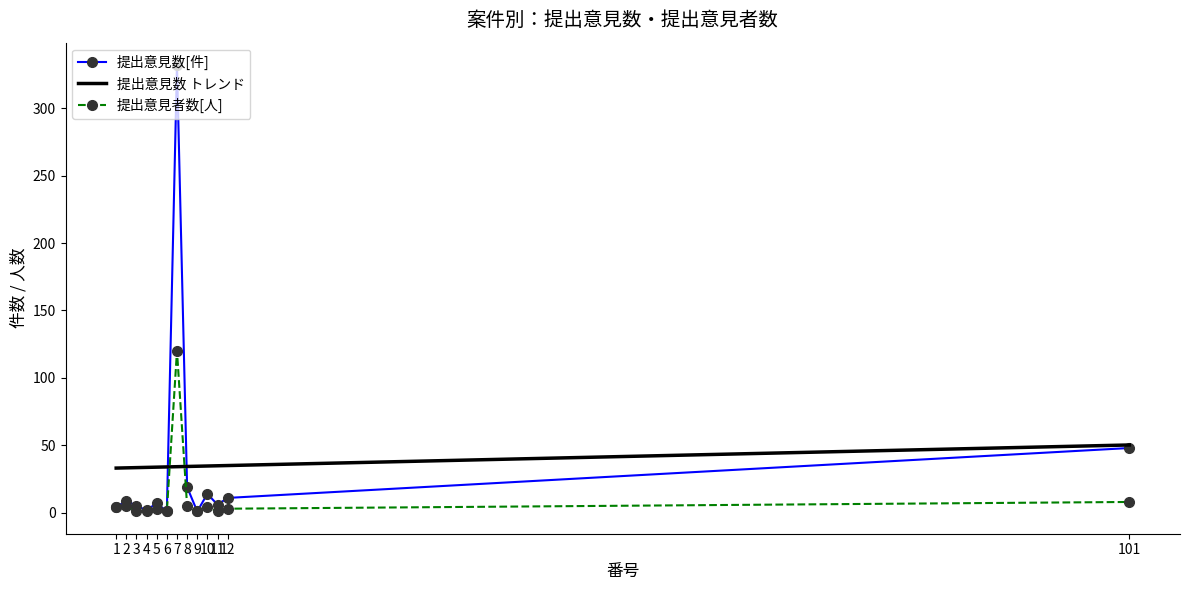

What is the minimum value shown in the chart?

1